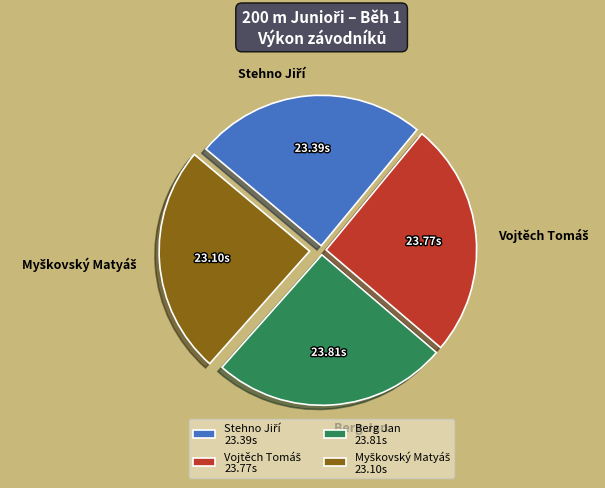

Is there any slice that represents more than half of the pie?

No